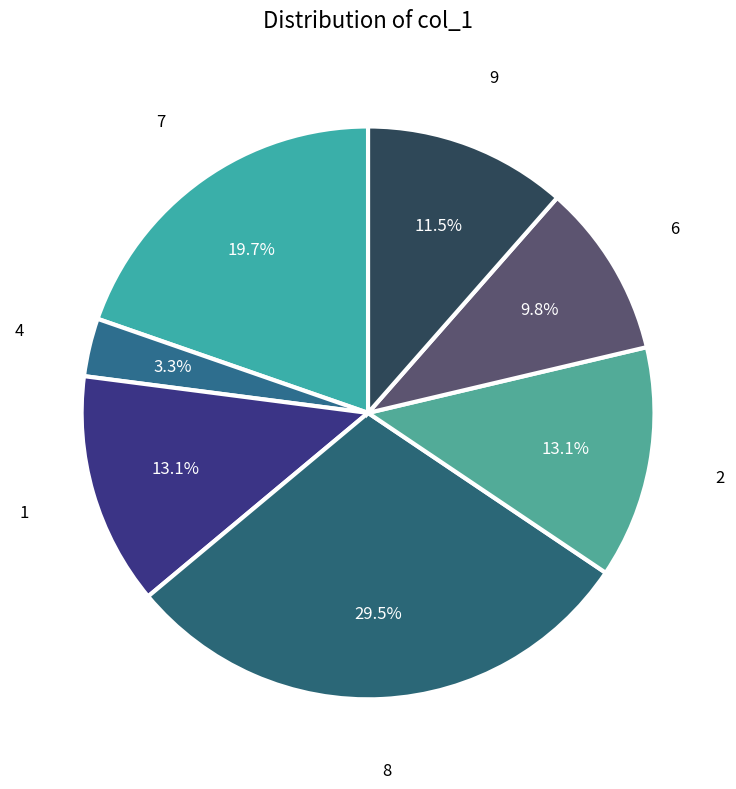

What percentage is NOT represented by 8?

70.5%